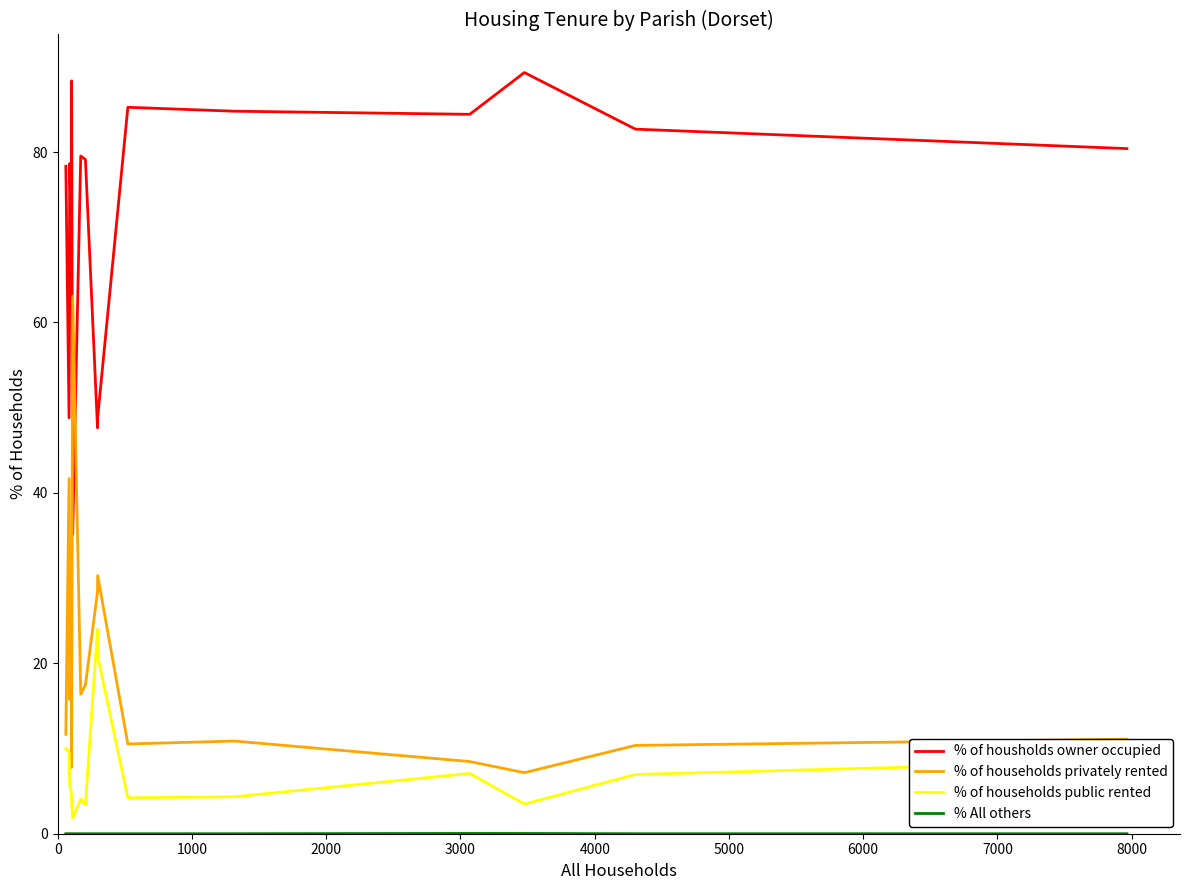

Which series has the largest total across all categories?

% of housholds owner occupied